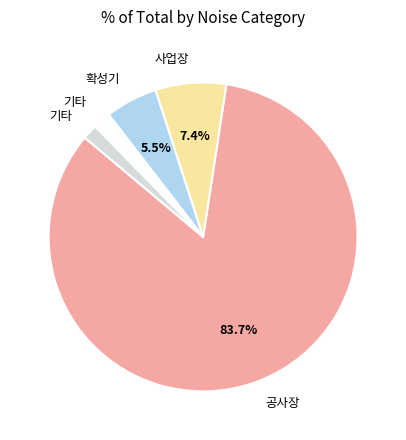

Is there any slice that represents more than half of the pie?

Yes